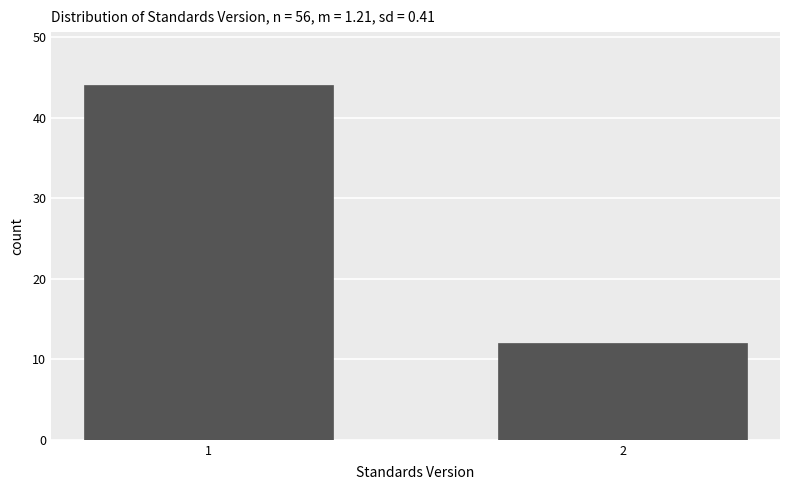

Reading right to left, what are all the values shown in this chart?

12	44